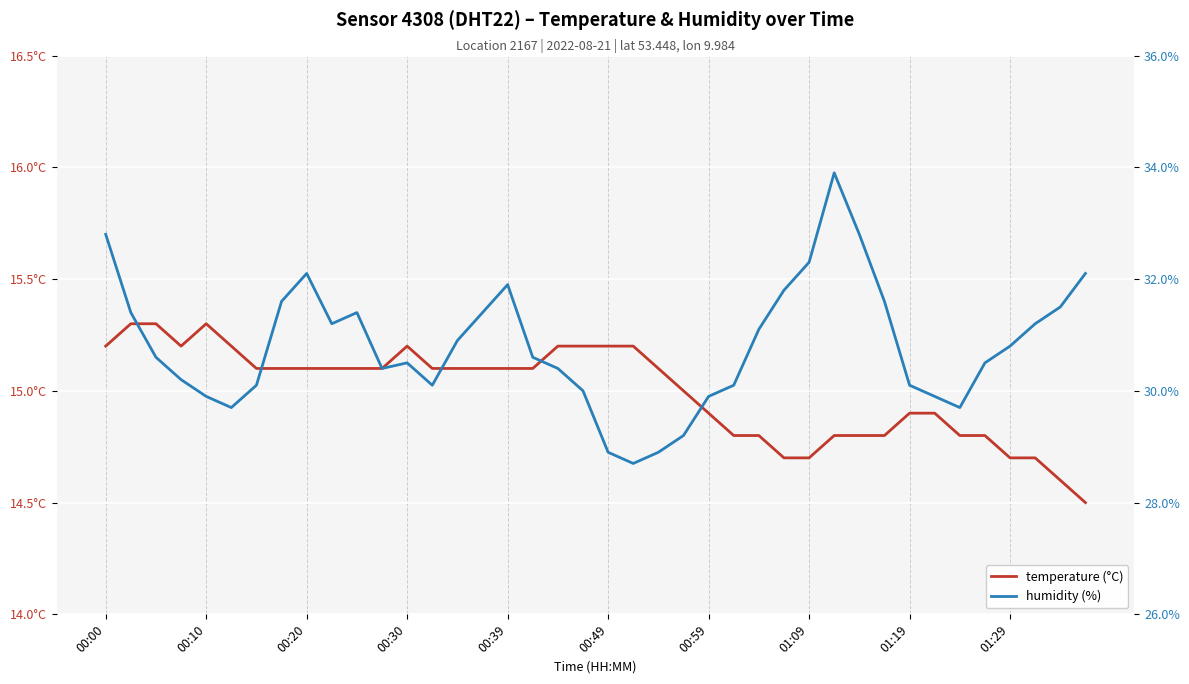

True or false: temperature (°C) has a value of 14.7 at 27.

True